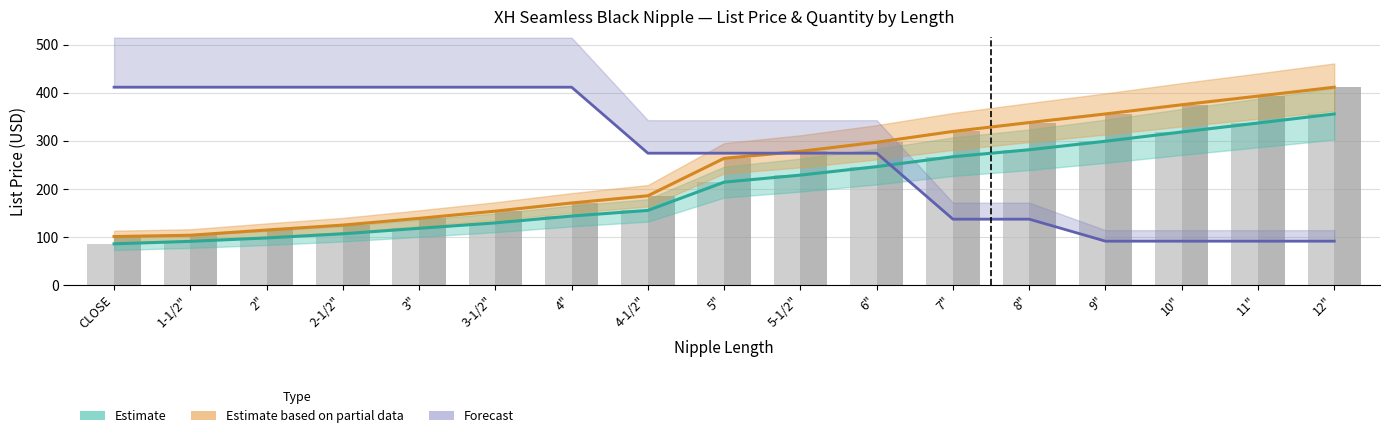

At which label does 1/8" List Price (bar) first exceed 214?

5"